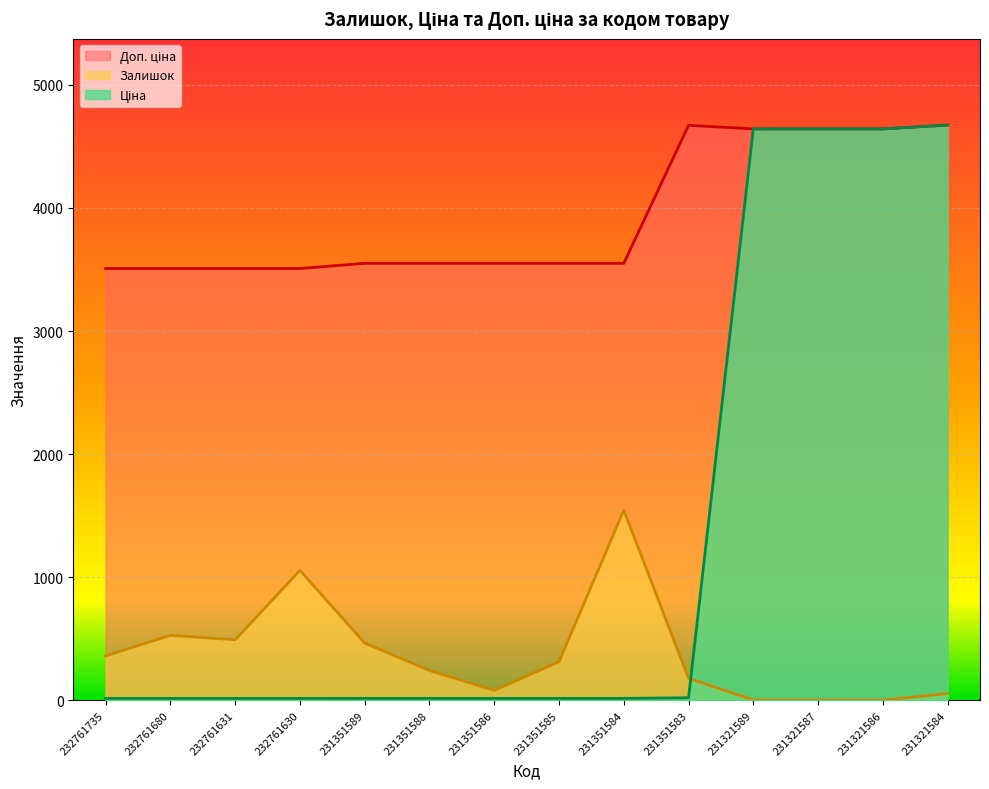

True or false: Залишок and Доп. ціна cross at least once.

False